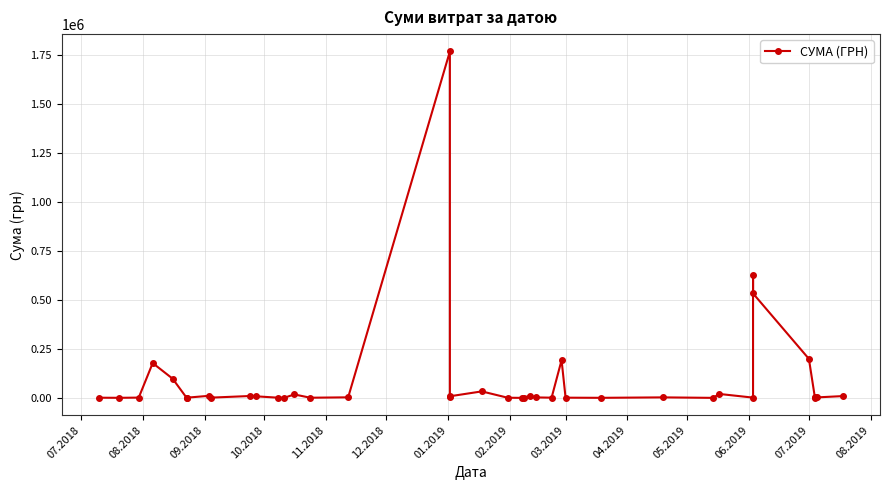

What is the maximum value shown in the chart?

1770452.4